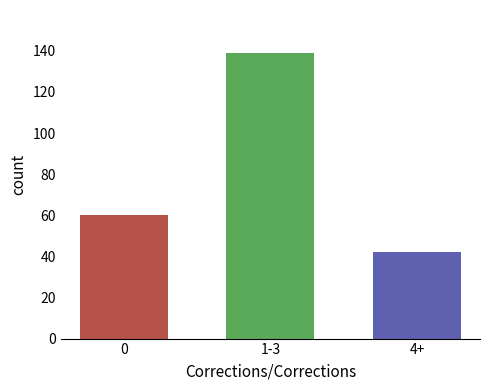

Count the values in the range 42 to 139.

3